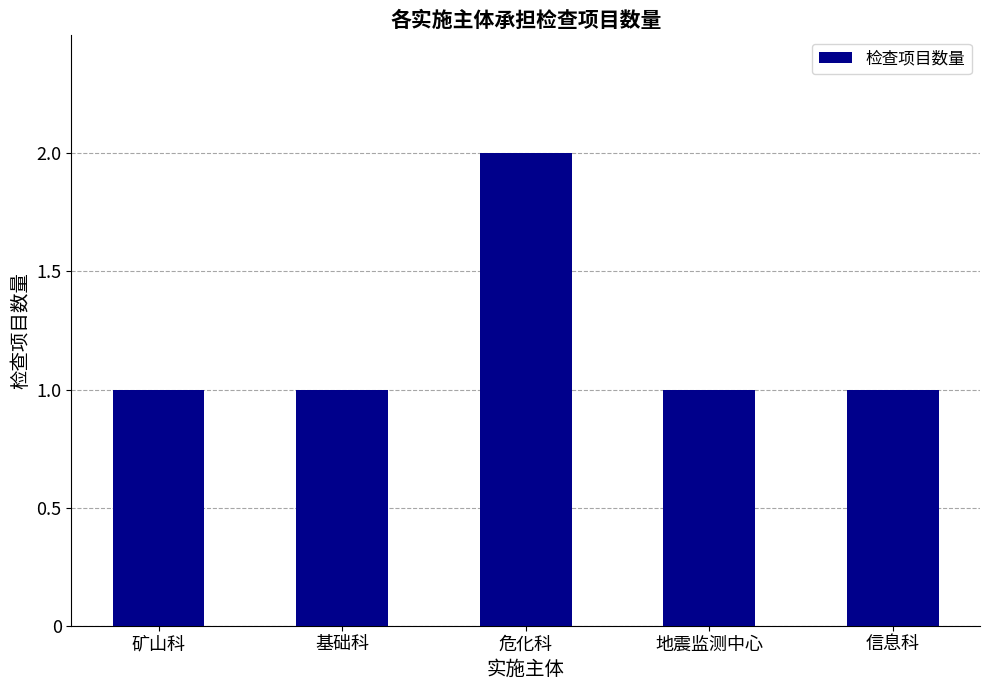

What is the smallest value displayed?

1